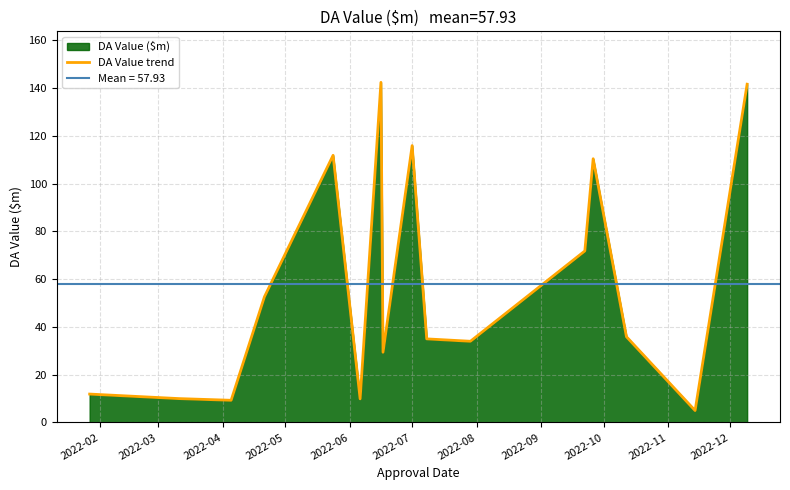

At which category does the data reach its first local peak?

2022-06